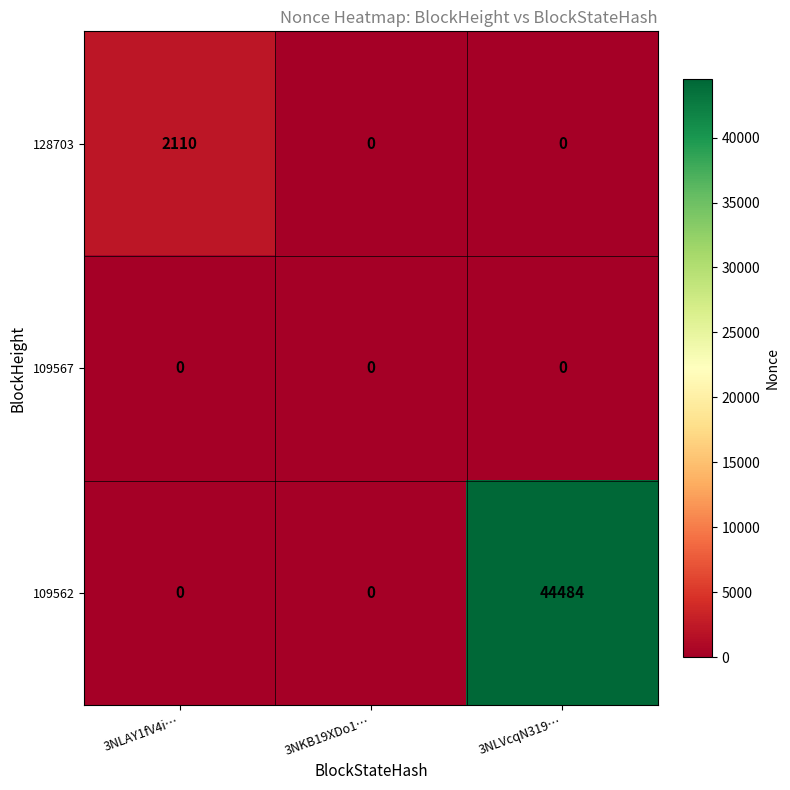

What is the average value of the 109562 series?

14828